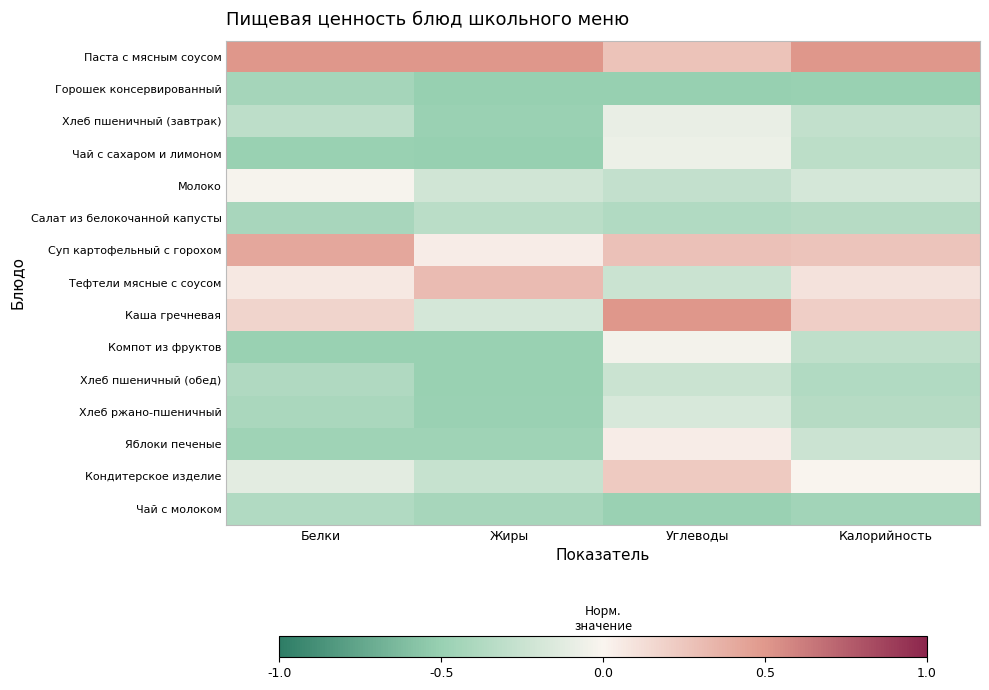

Reading left to right, list all the values displayed in this chart.

Паста с мясным соусом: Белки=0.5	Жиры=0.5	Углеводы=0.3	Калорийность=0.5
Горошек консервированный: Белки=-0.4	Жиры=-0.5	Углеводы=-0.5	Калорийность=-0.5
Хлеб пшеничный (завтрак): Белки=-0.3	Жиры=-0.5	Углеводы=-0.1	Калорийность=-0.3
Чай с сахаром и лимоном: Белки=-0.5	Жиры=-0.5	Углеводы=-0.1	Калорийность=-0.3
Молоко: Белки=-0.0	Жиры=-0.2	Углеводы=-0.3	Калорийность=-0.2
Салат из белокочанной капусты: Белки=-0.4	Жиры=-0.3	Углеводы=-0.4	Калорийность=-0.3
Суп картофельный с горохом: Белки=0.4	Жиры=0.0	Углеводы=0.3	Калорийность=0.3
Тефтели мясные с соусом: Белки=0.1	Жиры=0.3	Углеводы=-0.2	Калорийность=0.1
Каша гречневая: Белки=0.2	Жиры=-0.2	Углеводы=0.5	Калорийность=0.2
Компот из фруктов: Белки=-0.5	Жиры=-0.5	Углеводы=-0.0	Калорийность=-0.3
Хлеб пшеничный (обед): Белки=-0.4	Жиры=-0.5	Углеводы=-0.2	Калорийность=-0.4
Хлеб ржано-пшеничный: Белки=-0.4	Жиры=-0.5	Углеводы=-0.2	Калорийность=-0.3
Яблоки печеные: Белки=-0.5	Жиры=-0.5	Углеводы=0.0	Калорийность=-0.2
Кондитерское изделие: Белки=-0.1	Жиры=-0.3	Углеводы=0.2	Калорийность=0.0
Чай с молоком: Белки=-0.4	Жиры=-0.4	Углеводы=-0.5	Калорийность=-0.5